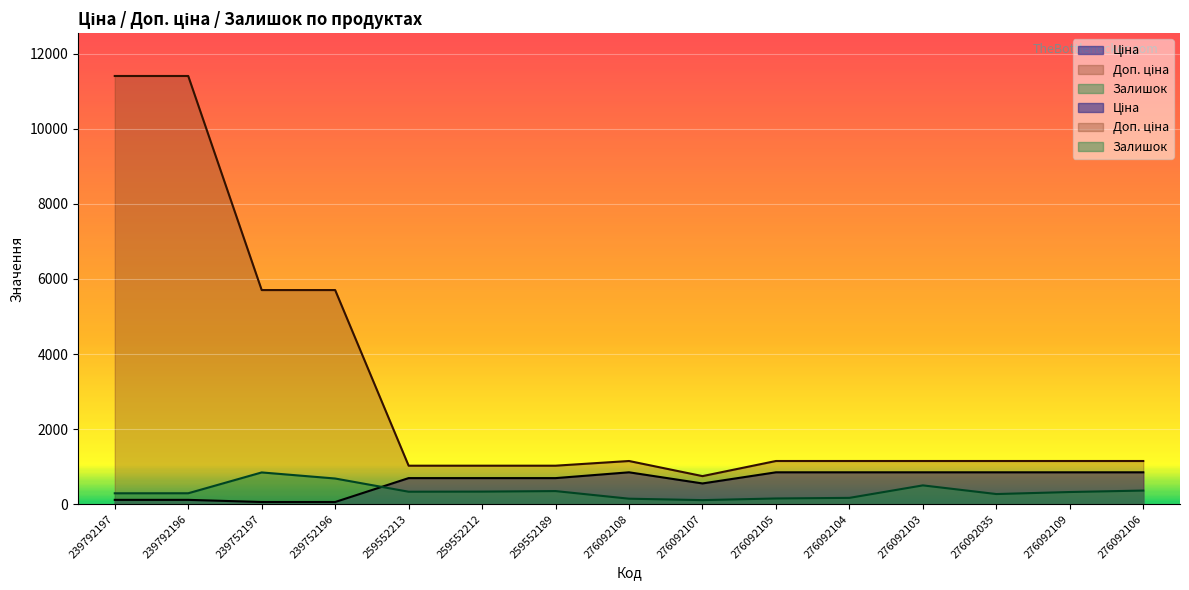

What is the difference between the second highest and minimum values in the Ціна series?

791.4